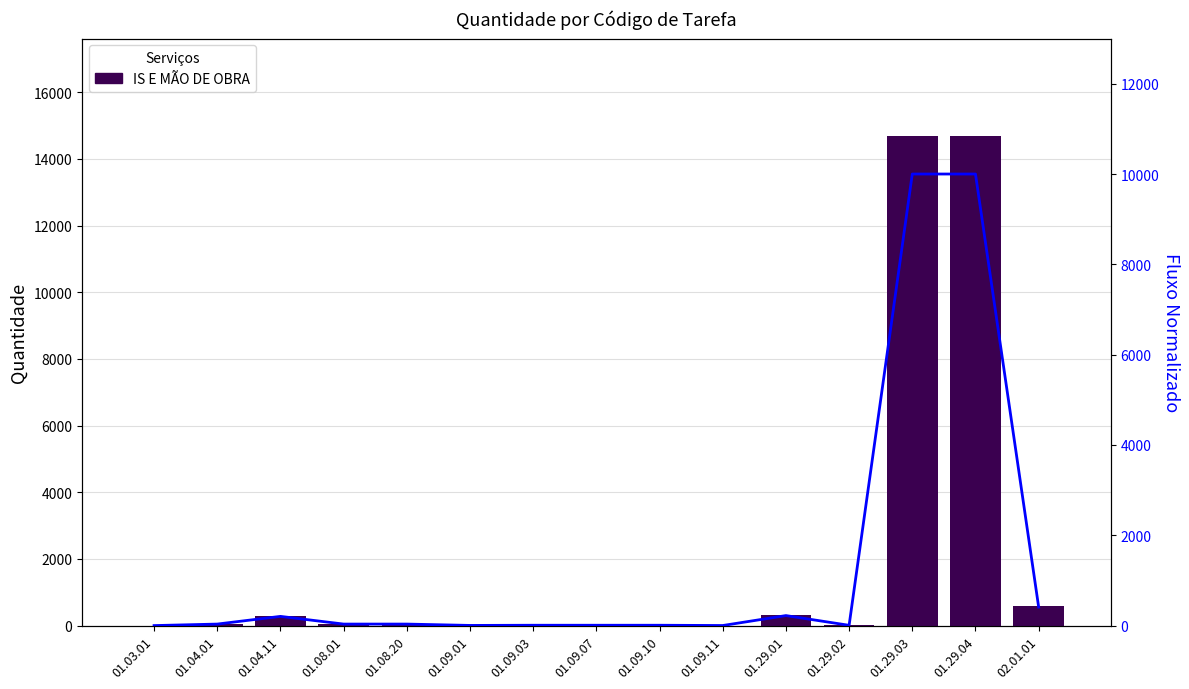

What is the difference between the maximum and minimum values in the Quantidade series?

14673.5